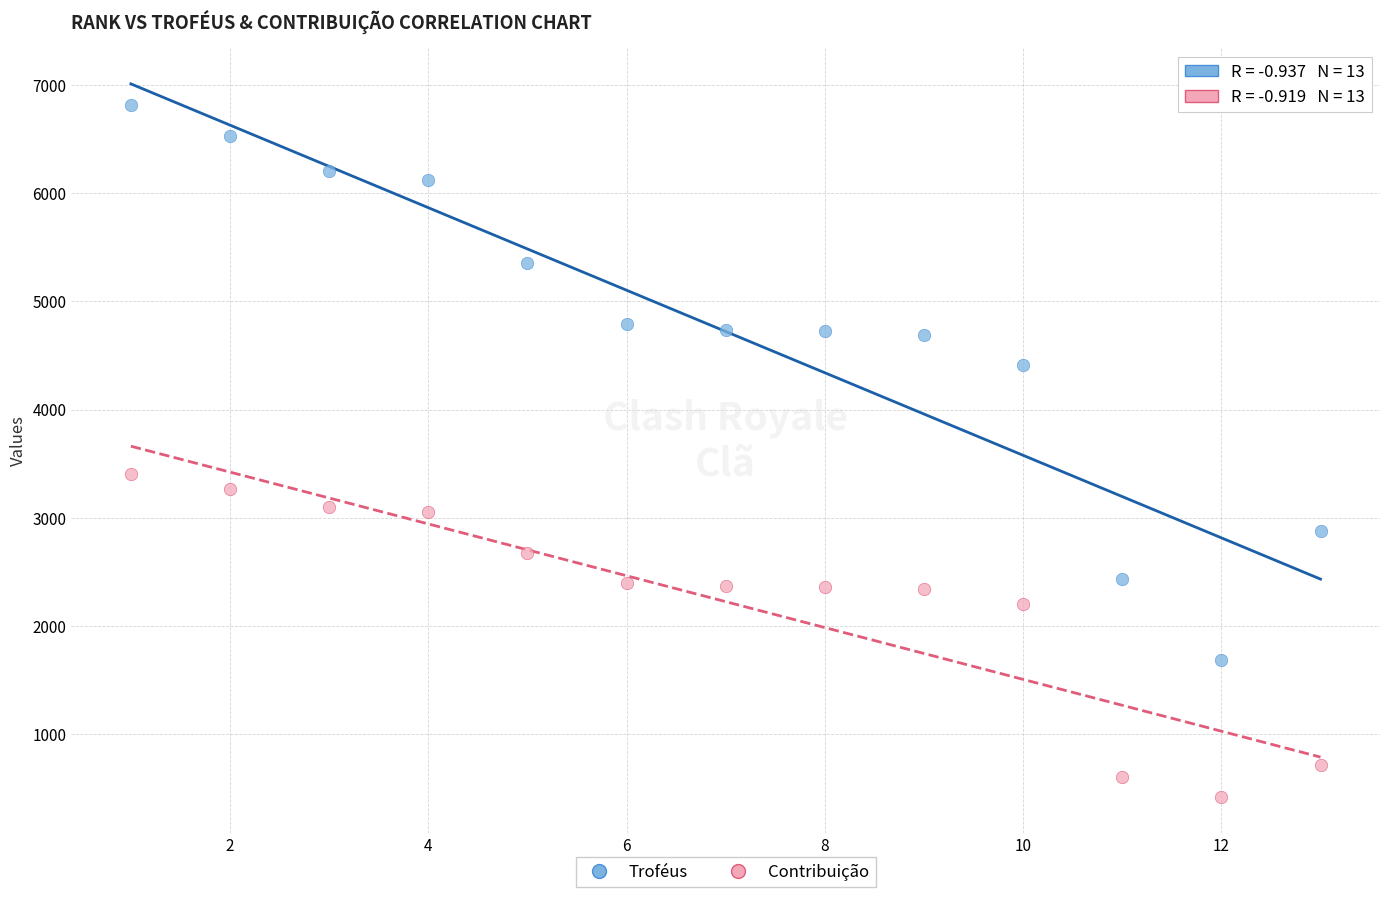

Which series contains the lowest Y value?

Contribuição